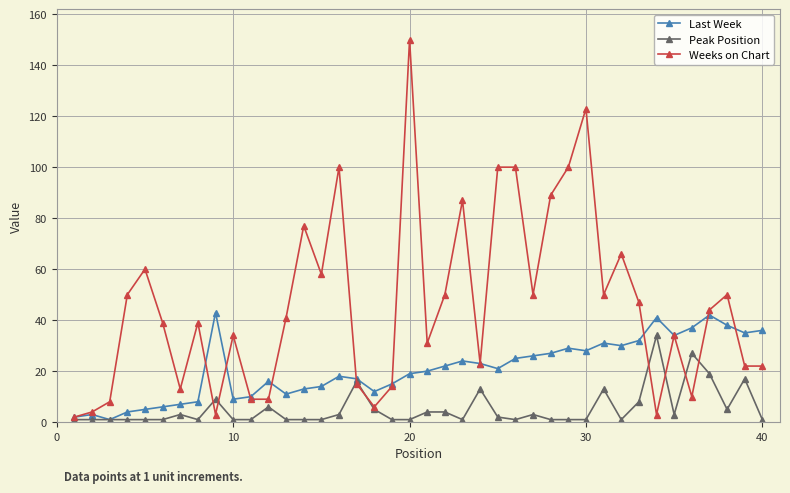

Reading left to right, transcribe all the data shown in this chart.

Last Week: 2	3	1	4	5	6	7	8	43	9	10	16	11	13	14	18	17	12	15	19	20	22	24	23	21	25	26	27	29	28	31	30	32	41	34	37	42	38	35	36
Peak Position: 1	1	1	1	1	1	3	1	9	1	1	6	1	1	1	3	16	5	1	1	4	4	1	13	2	1	3	1	1	1	13	1	8	34	3	27	19	5	17	1
Weeks on Chart: 2	4	8	50	60	39	13	39	3	34	9	9	41	77	58	100	15	6	14	150	31	50	87	23	100	100	50	89	100	123	50	66	47	3	34	10	44	50	22	22